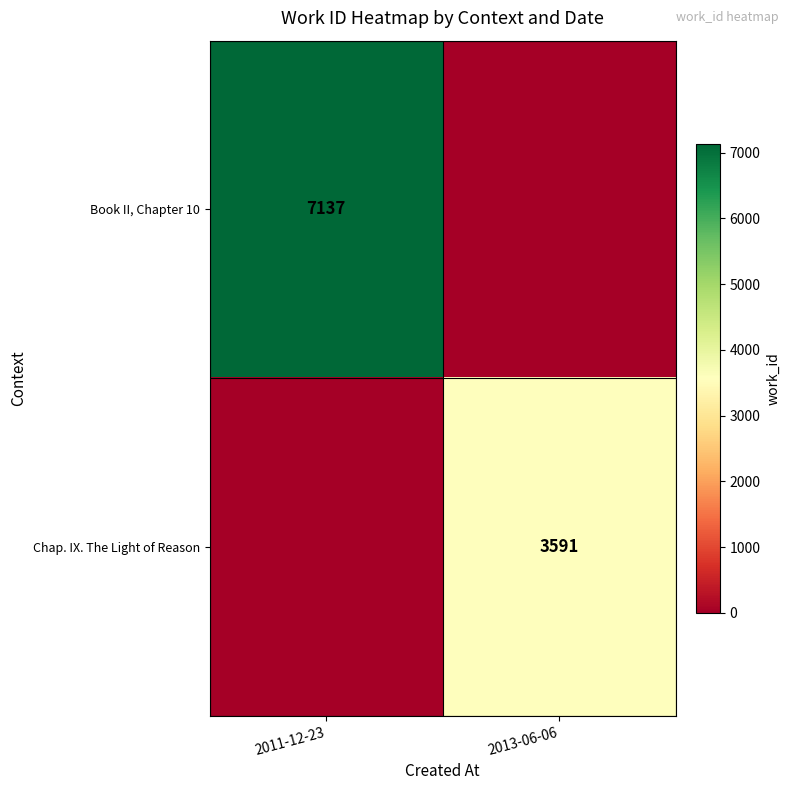

Is the value of Book II, Chapter 10 at 2011-12-23 greater than the value of Chap. IX. The Light of Reason at 2013-06-06?

Yes